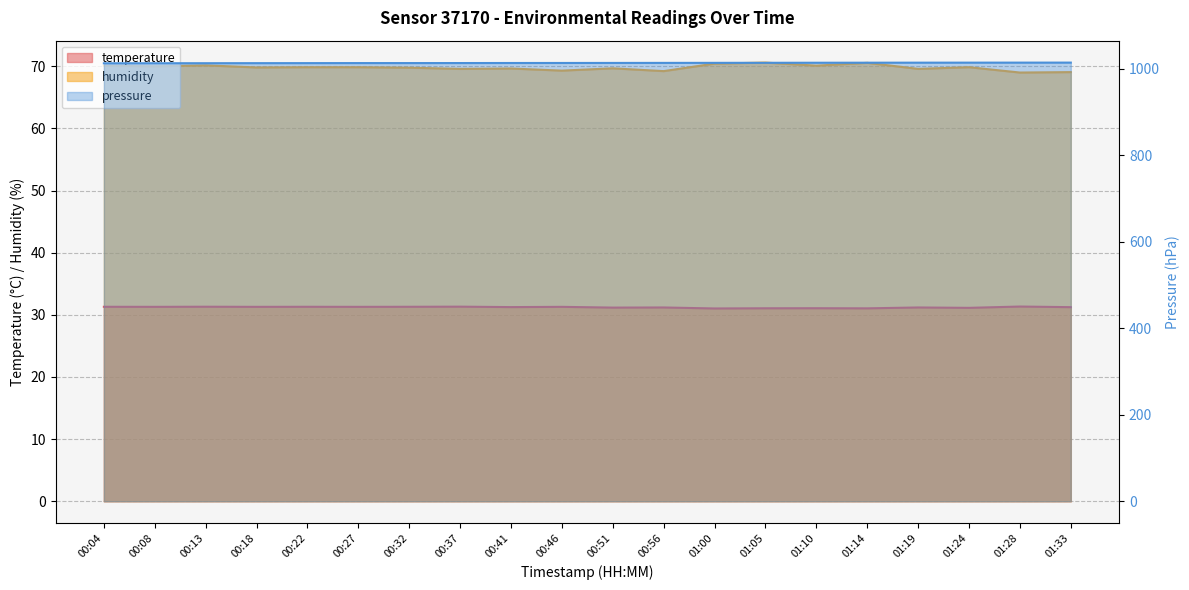

What is the maximum value shown in the chart?

1013.9